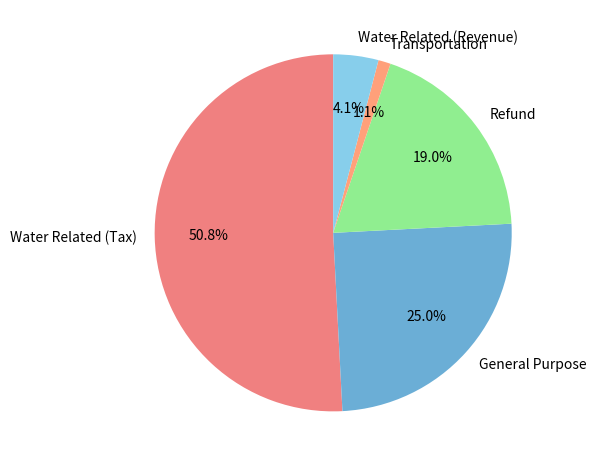

Is there a majority slice in this chart?

Yes